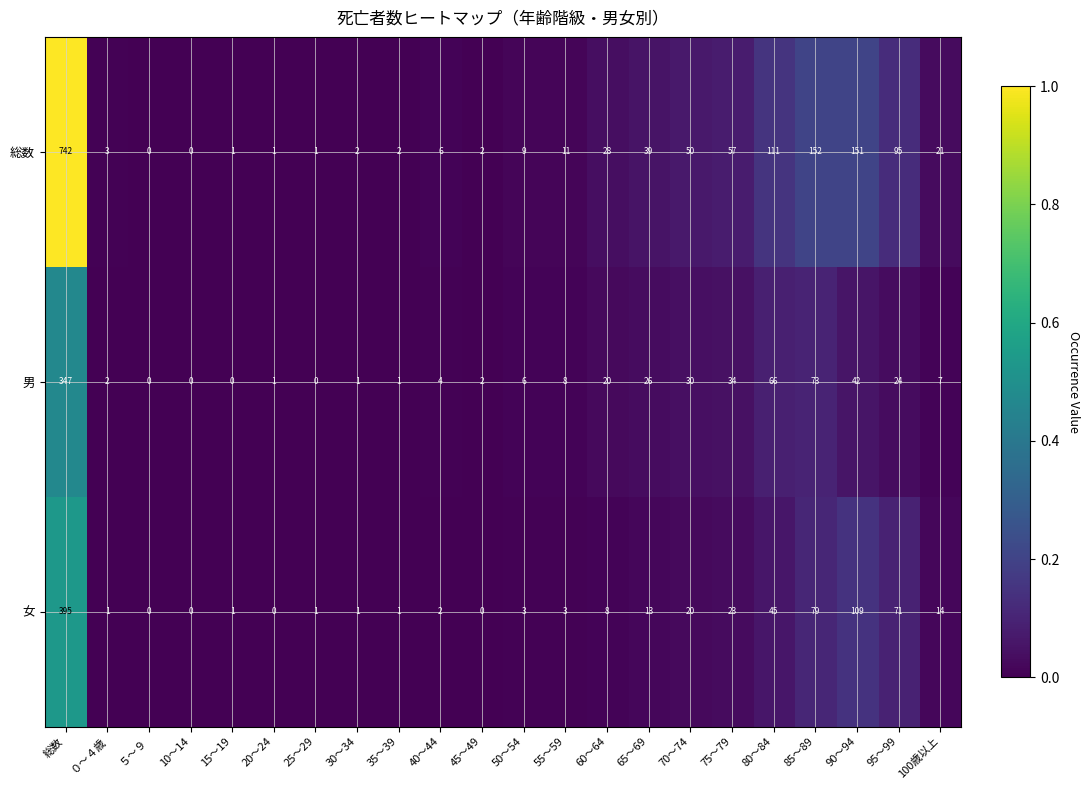

What is the total value across all series at 65～69?

78